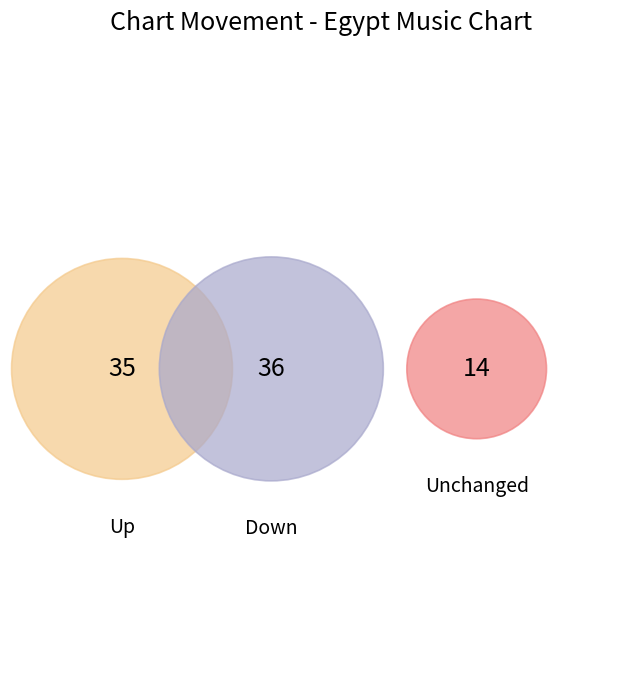

To the nearest percent, what is the difference between the up and down slice percentages?

1%